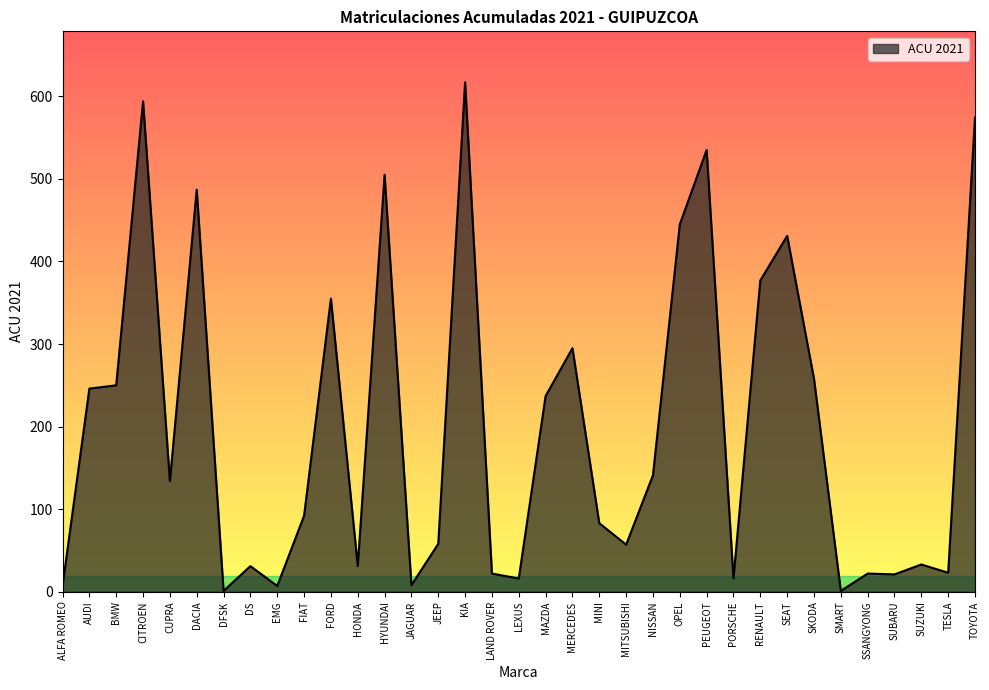

What is the change in value from MINI to SEAT?

+348